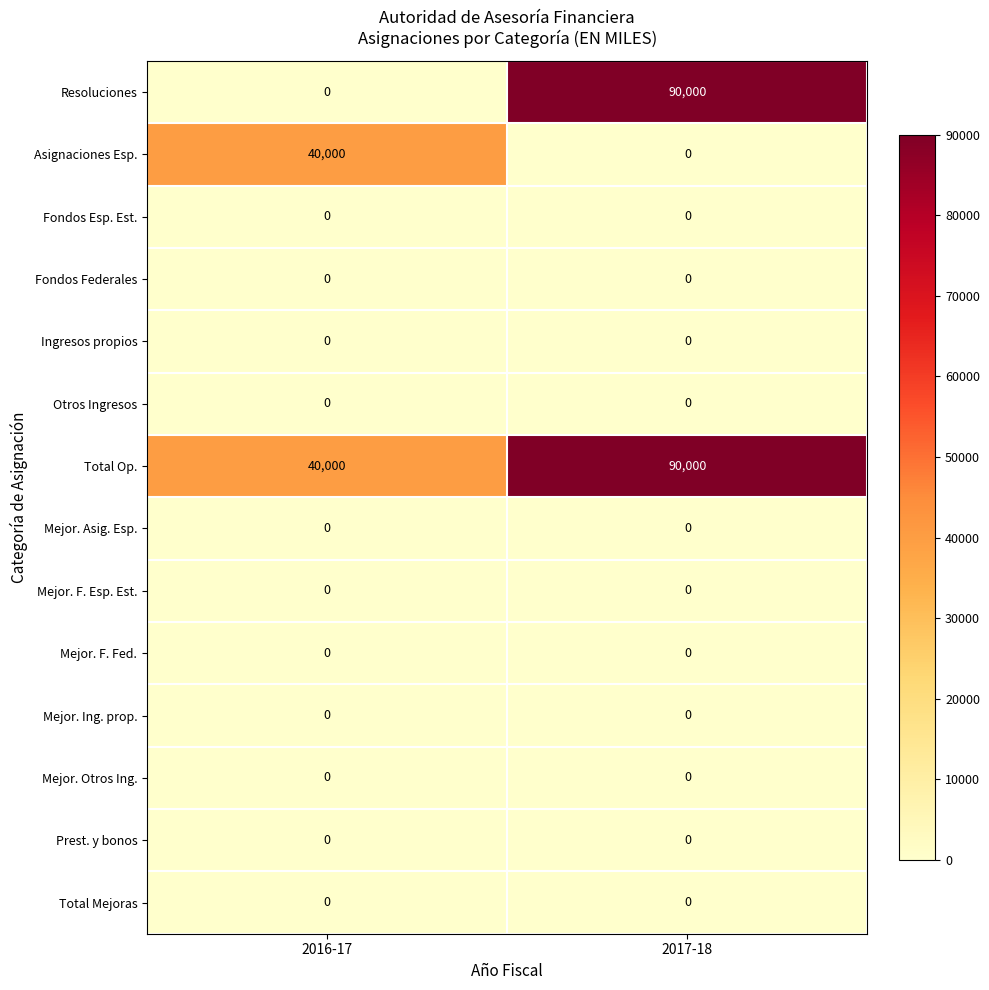

At which category is the sum across all series the highest?

2017-18